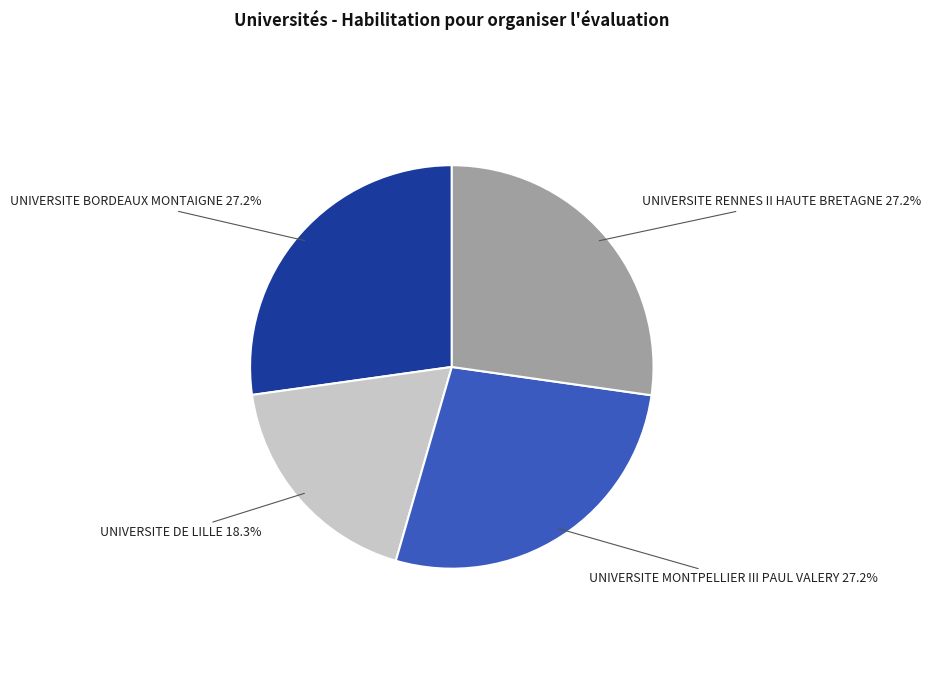

What is the ratio of the value at UNIVERSITE RENNES II HAUTE BRETAGNE to the value at UNIVERSITE MONTPELLIER III PAUL VALERY?

1.0